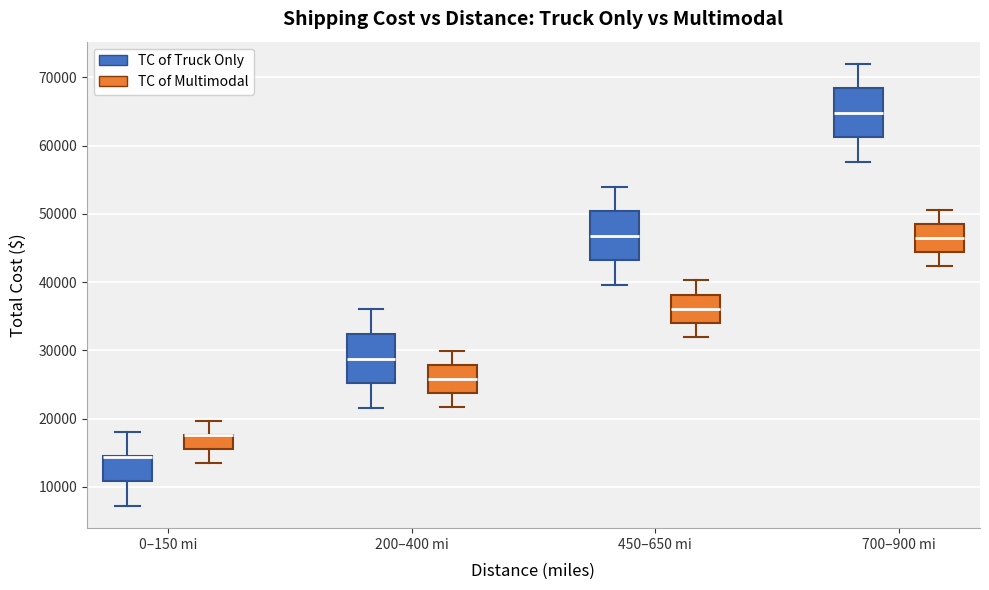

Reading left to right, transcribe this box plot: for each box, give where its median line is, the range the box spans, and where its two whiskers end, as read against the y-axis. The values are not printed on the chart, so give them approximately, as read against the axis.

0–150 mi (TC of Truck Only): median 14000 (drawn on the box's upper edge), box 11000 to 14000, whiskers 7000 to 18000
0–150 mi (TC of Multimodal): median 18000 (drawn on the box's upper edge), box 16000 to 18000, whiskers 14000 to 20000
200–400 mi (TC of Truck Only): median 29000, box 25000 to 32000, whiskers 22000 to 36000
200–400 mi (TC of Multimodal): median 26000, box 24000 to 28000, whiskers 22000 to 30000
450–650 mi (TC of Truck Only): median 47000, box 43000 to 50000, whiskers 40000 to 54000
450–650 mi (TC of Multimodal): median 36000, box 34000 to 38000, whiskers 32000 to 40000
700–900 mi (TC of Truck Only): median 65000, box 61000 to 68000, whiskers 58000 to 72000
700–900 mi (TC of Multimodal): median 46000, box 44000 to 48000, whiskers 42000 to 51000